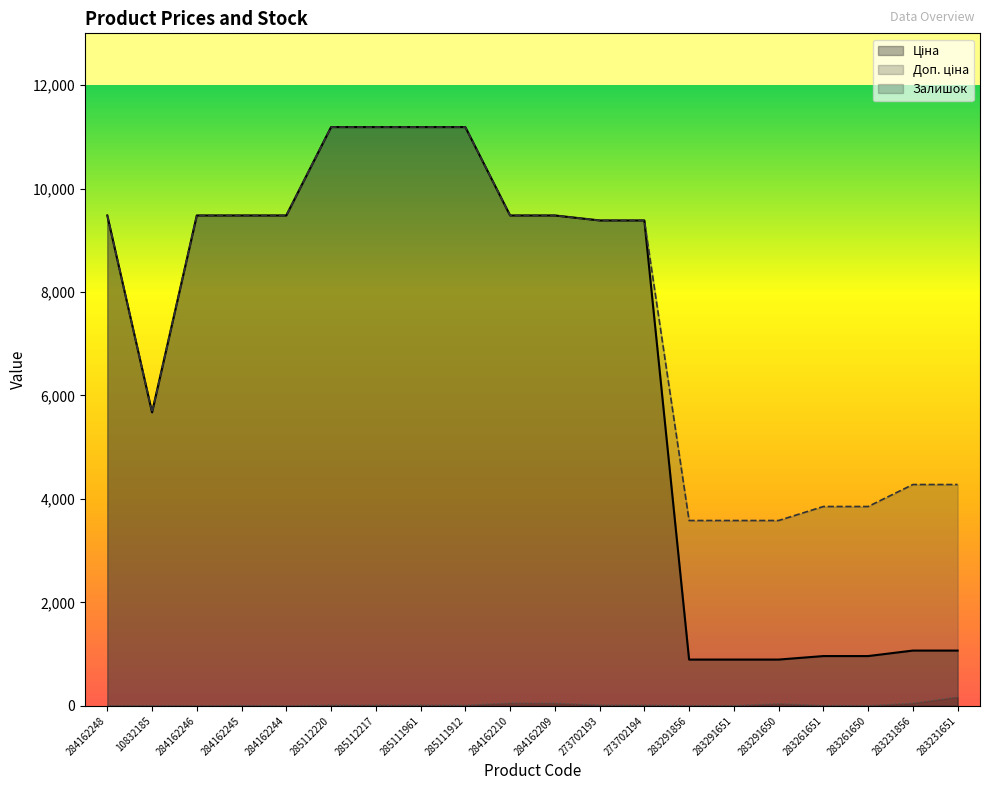

Where is the first local minimum for Доп. ціна?

10832185